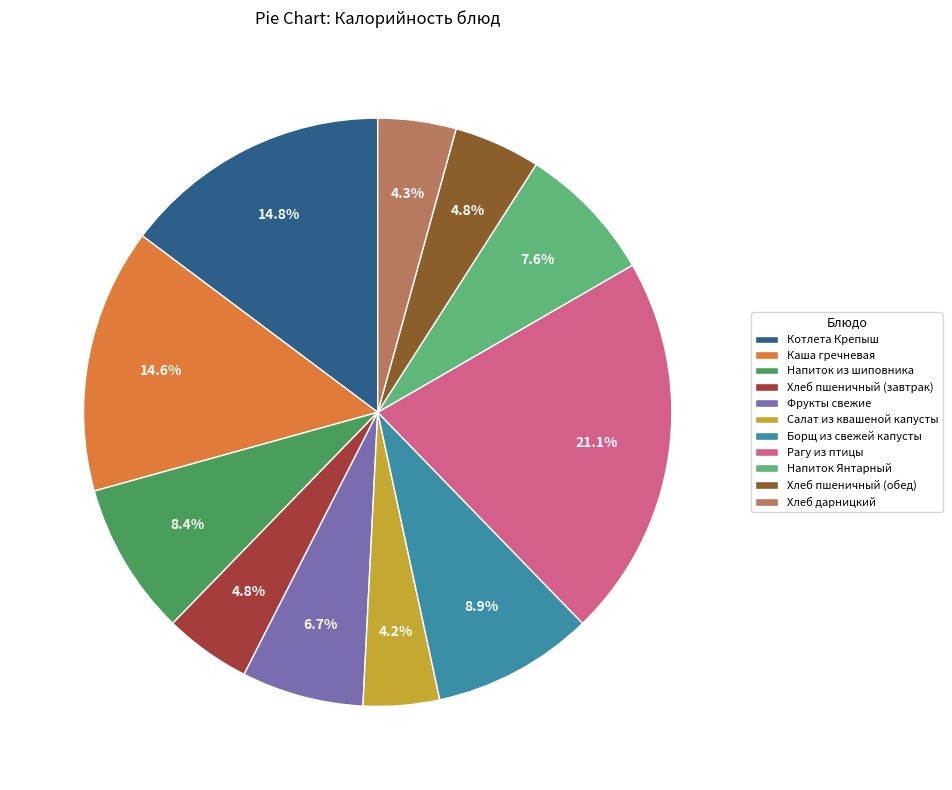

Which has a higher value, Каша гречневая or Хлеб дарницкий?

Каша гречневая